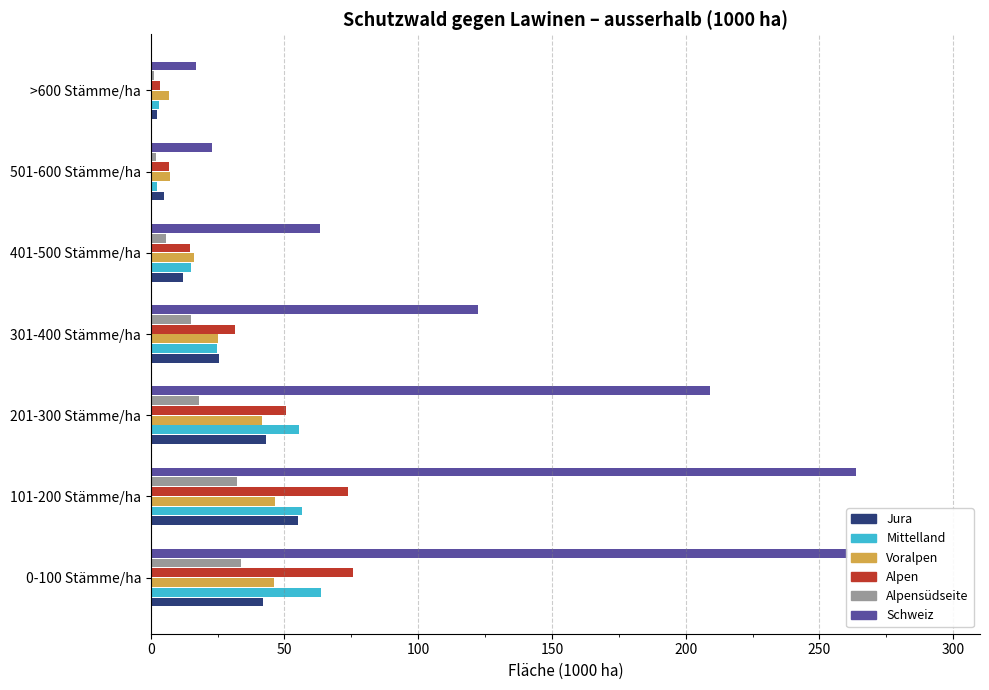

The Voralpen series shows 16.2 at 401-500 Stämme/ha. True or false?

True